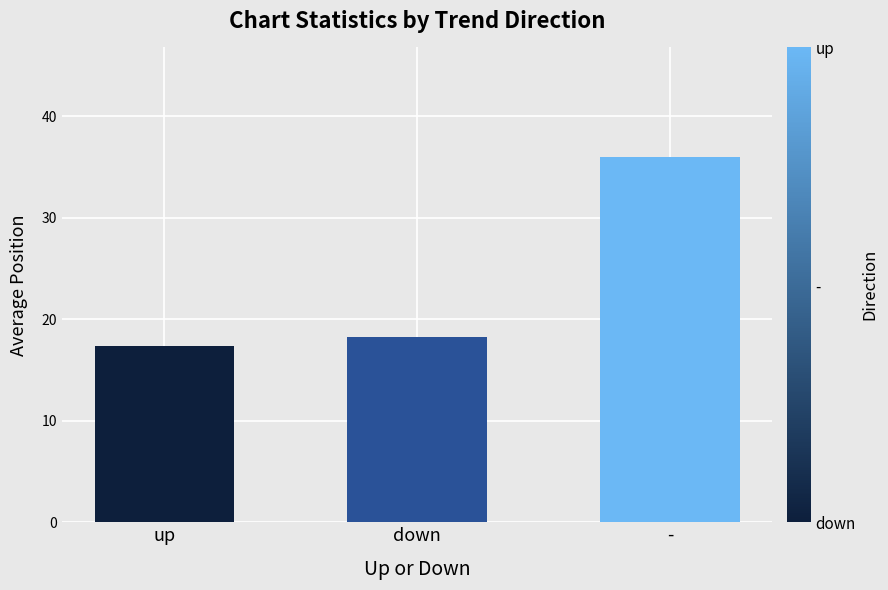

The chart shows a value of 18.3 at down. True or false?

True